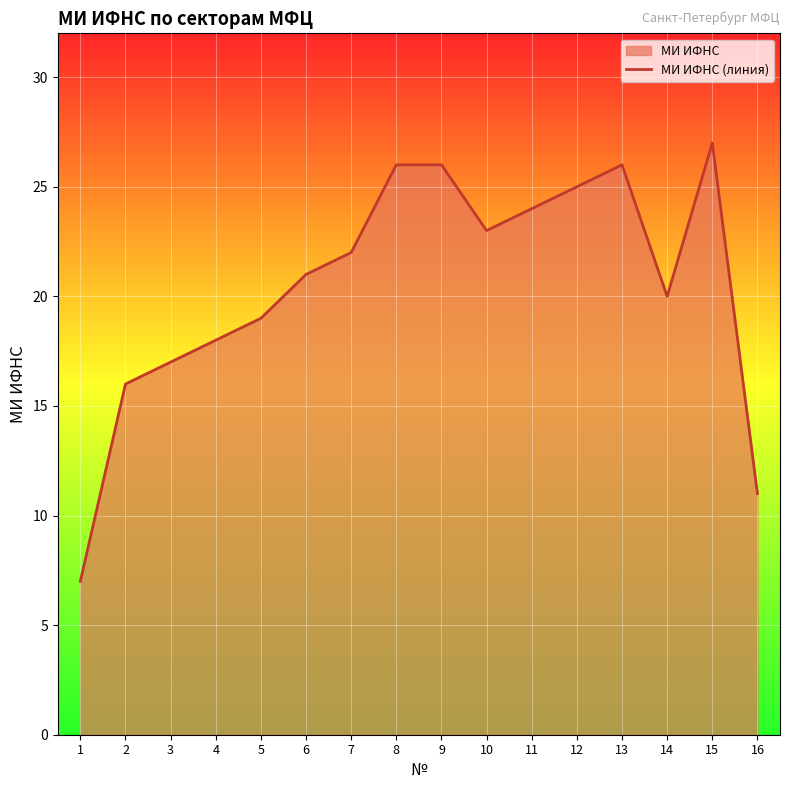

Between 1 and 8, which is larger?

8